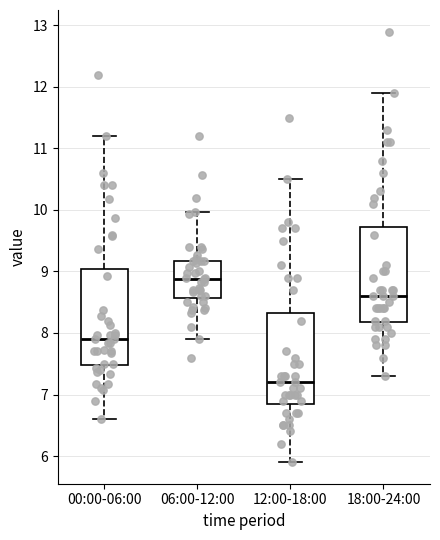

Which box's median line is the highest?

06:00-12:00